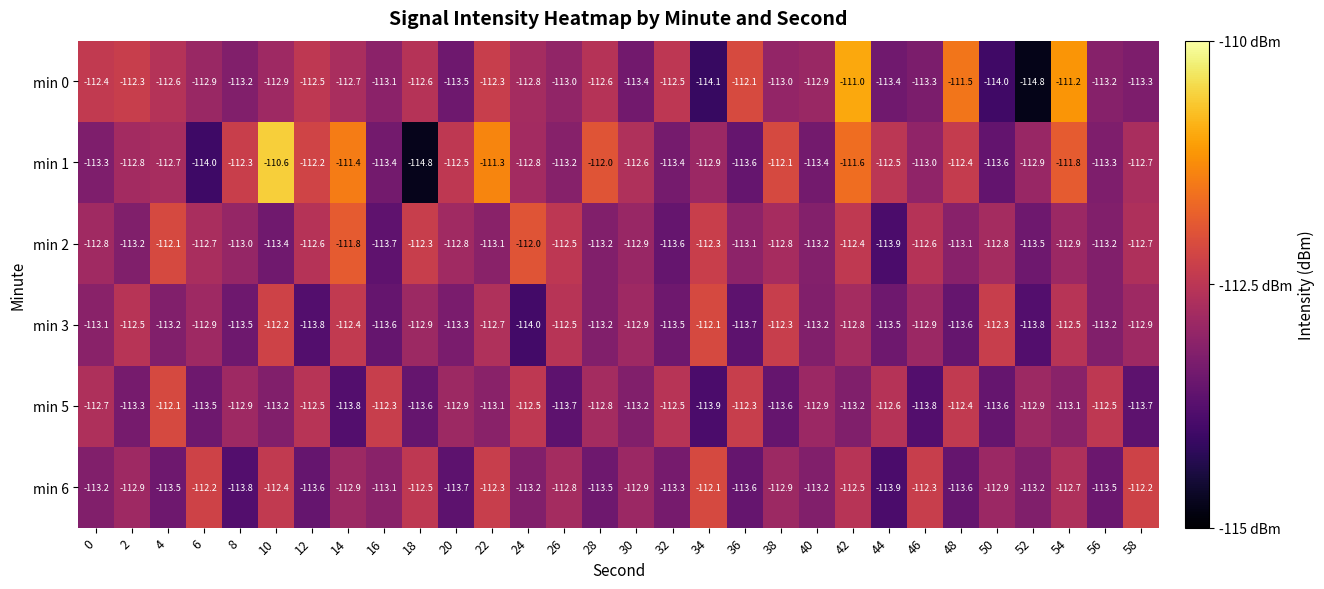

What is the spread (max minus min) of values at 32?

1.1